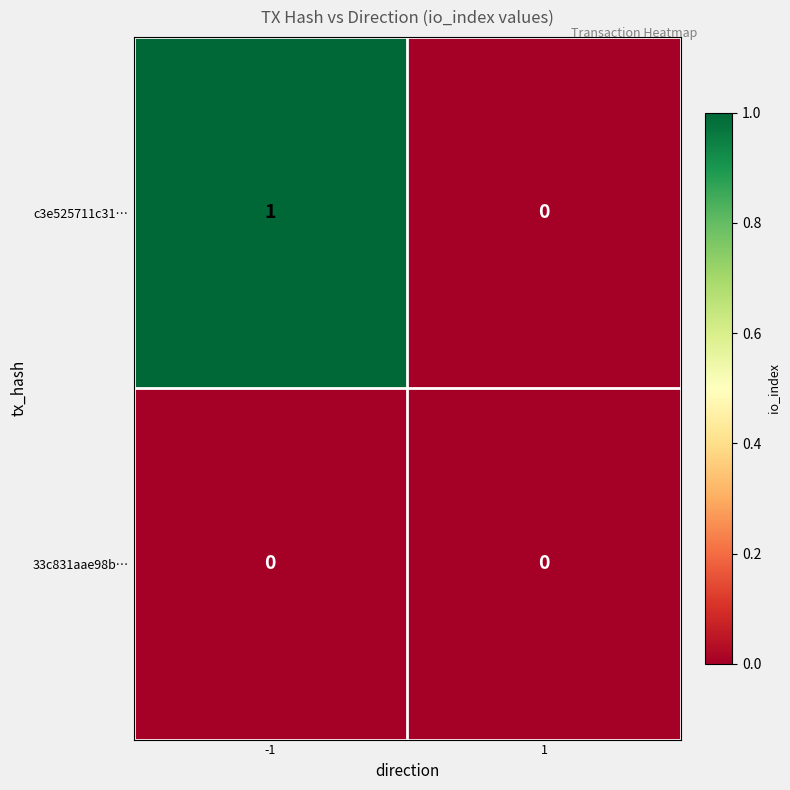

At which category is the sum across all series the highest?

-1